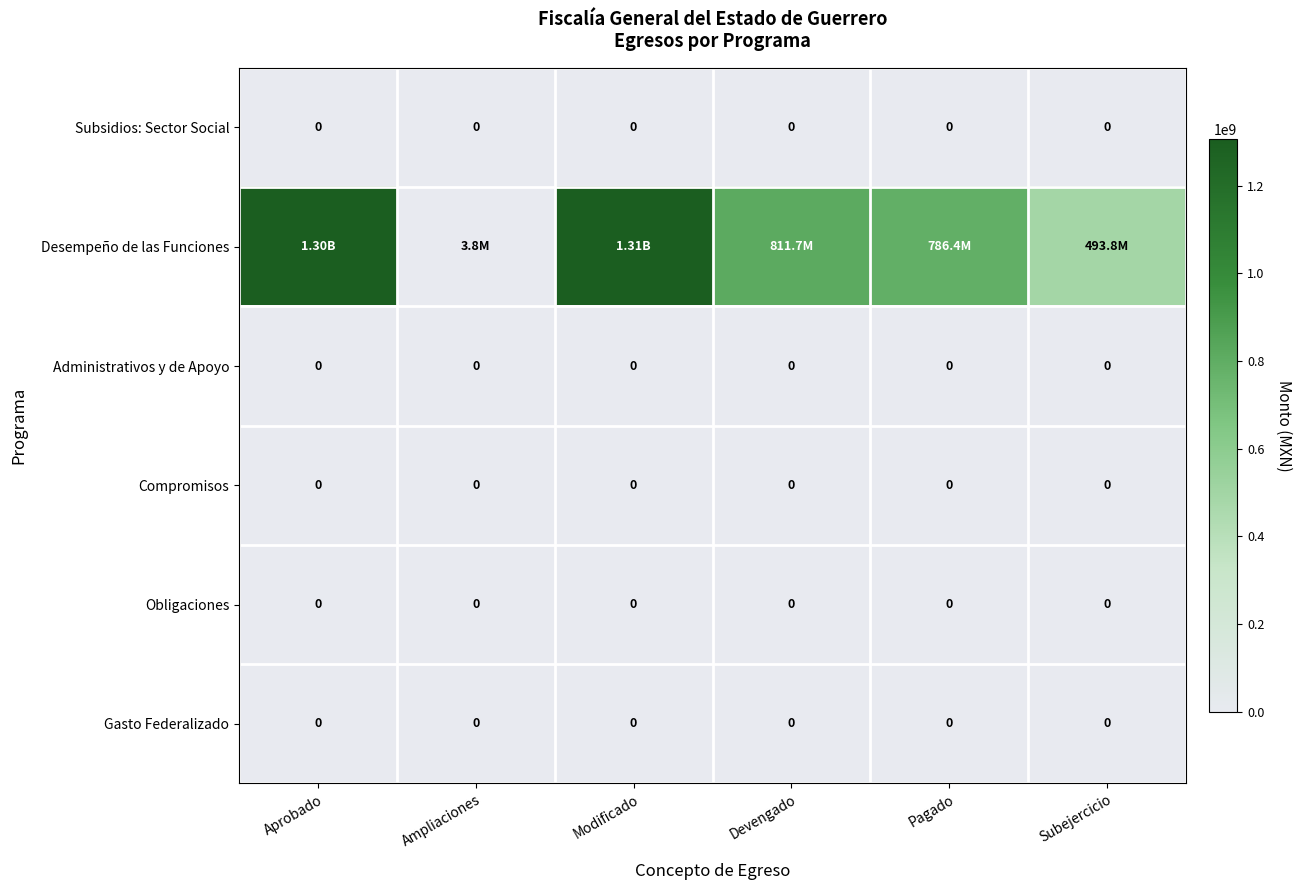

Rank the series by their maximum value, from lowest to highest.

Subsidios: Sector Social, Administrativos y de Apoyo, Compromisos, Obligaciones, Gasto Federalizado, Desempeño de las Funciones